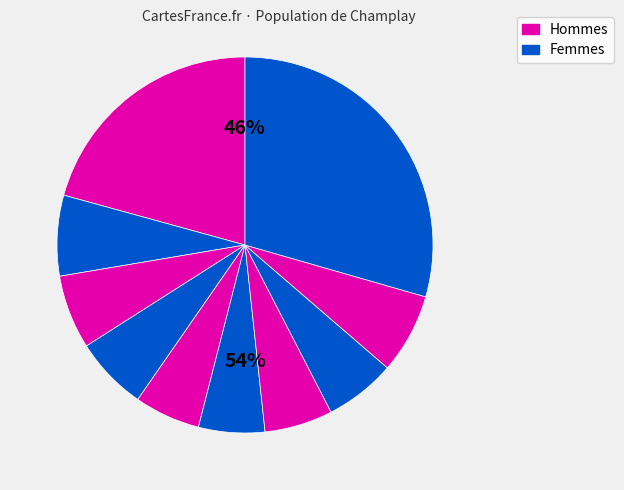

Is it true that pct55 is 12% of the pie?

False